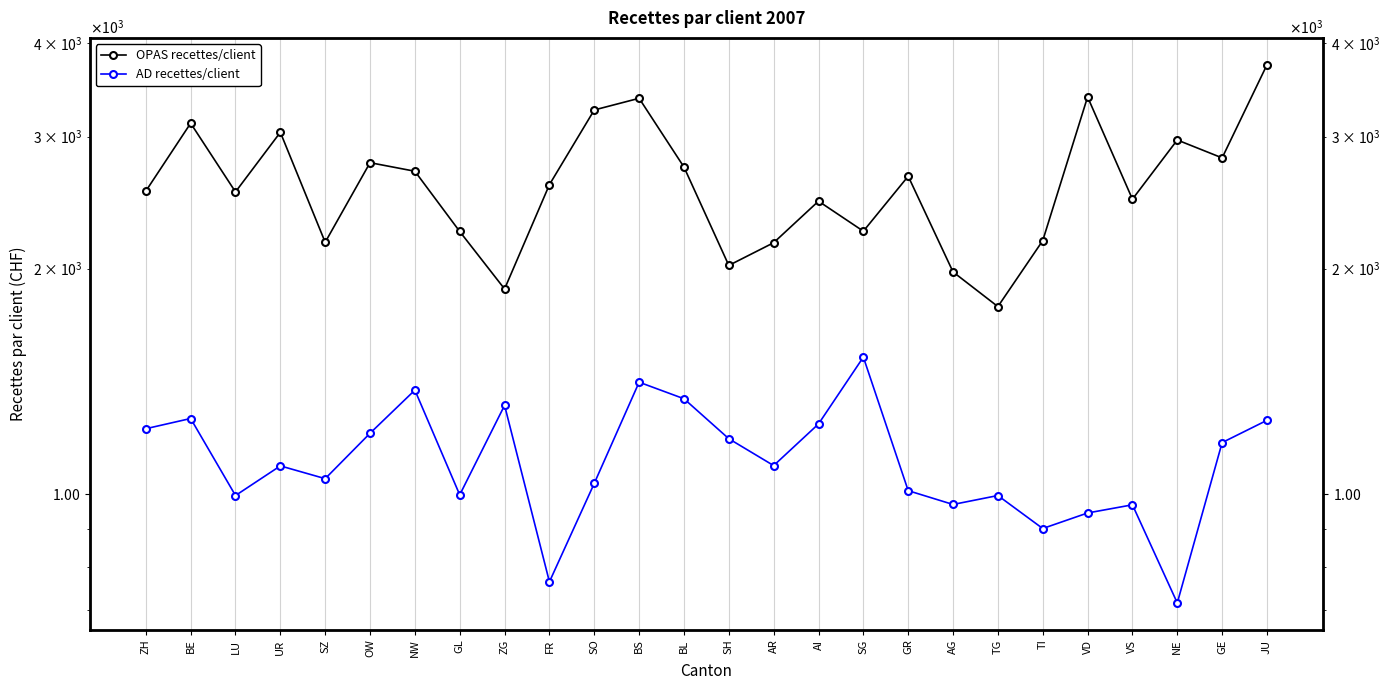

What is the difference between the second highest and second lowest values in the OPAS recettes/client series?

1511